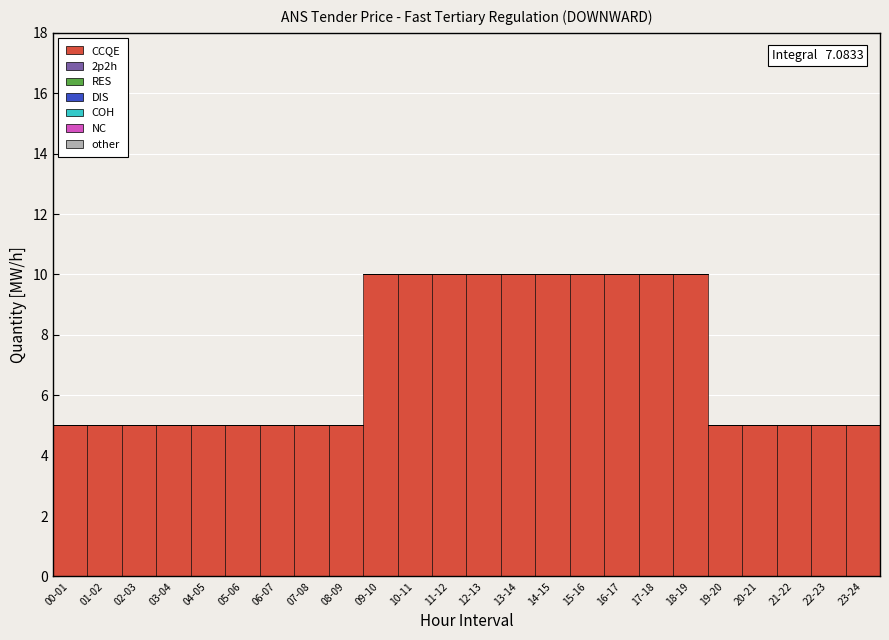

Reading left to right, what are all the values shown in this chart?

00-01=5	01-02=5	02-03=5	03-04=5	04-05=5	05-06=5	06-07=5	07-08=5	08-09=5	09-10=10	10-11=10	11-12=10	12-13=10	13-14=10	14-15=10	15-16=10	16-17=10	17-18=10	18-19=10	19-20=5	20-21=5	21-22=5	22-23=5	23-24=5